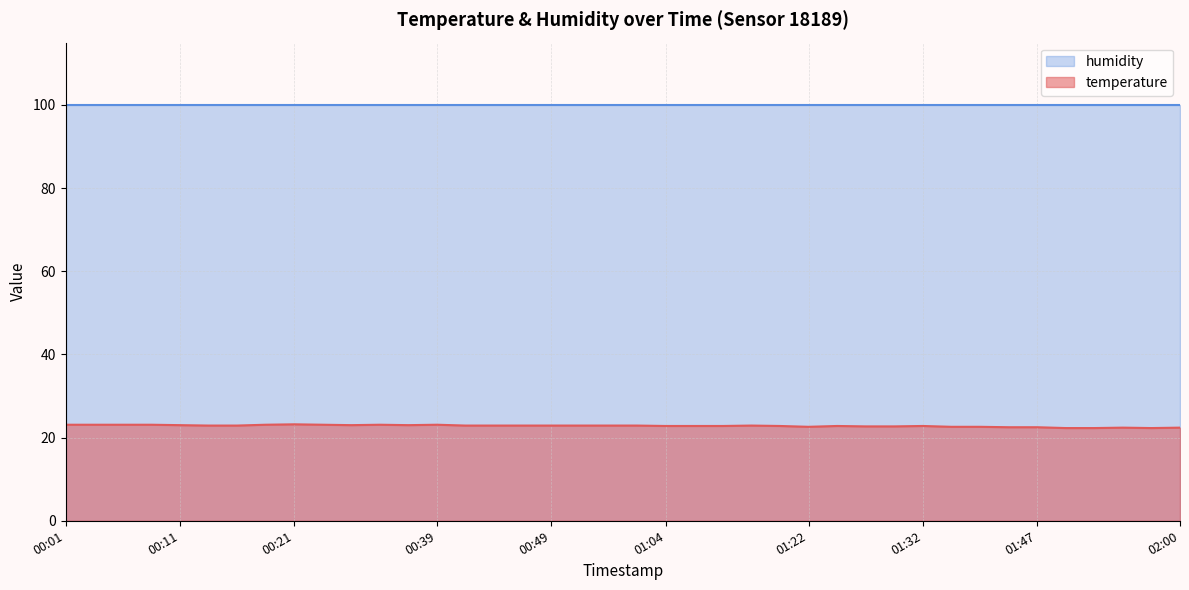

Is it true that the value at 00:01 is 4.9?

False